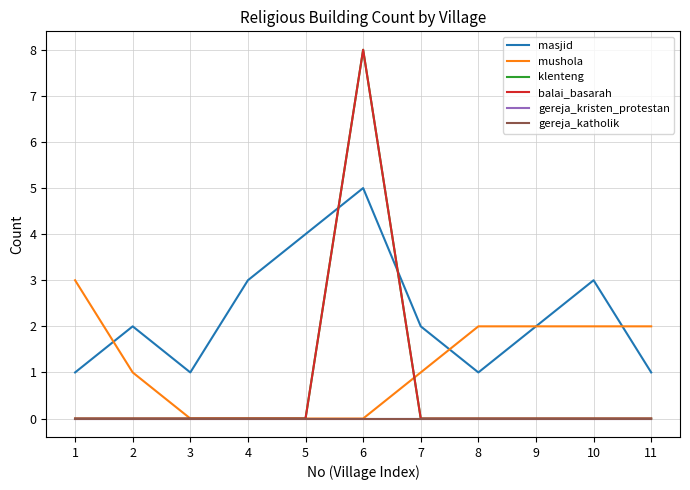

Where is the first local maximum for masjid?

2